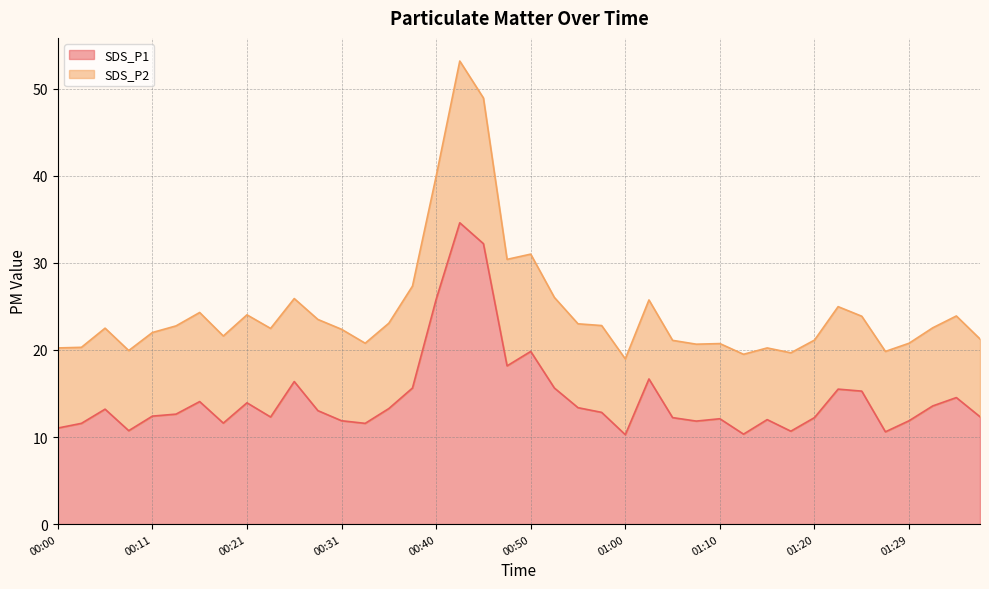

What is the lowest value of the SDS_P1 series?

10.3